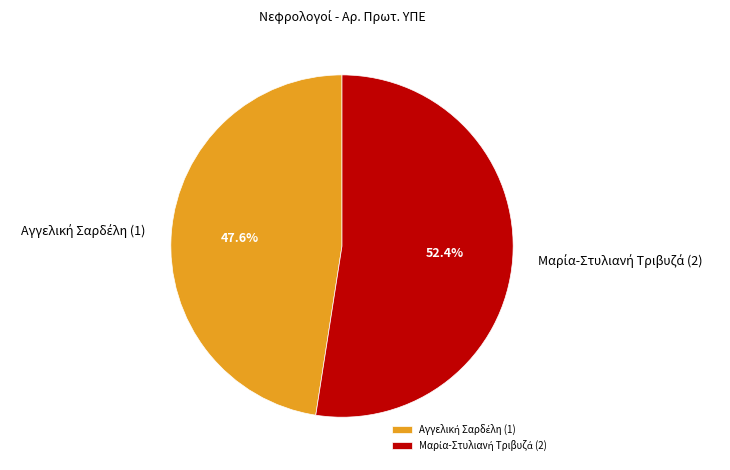

Is there any slice that represents more than half of the pie?

Yes